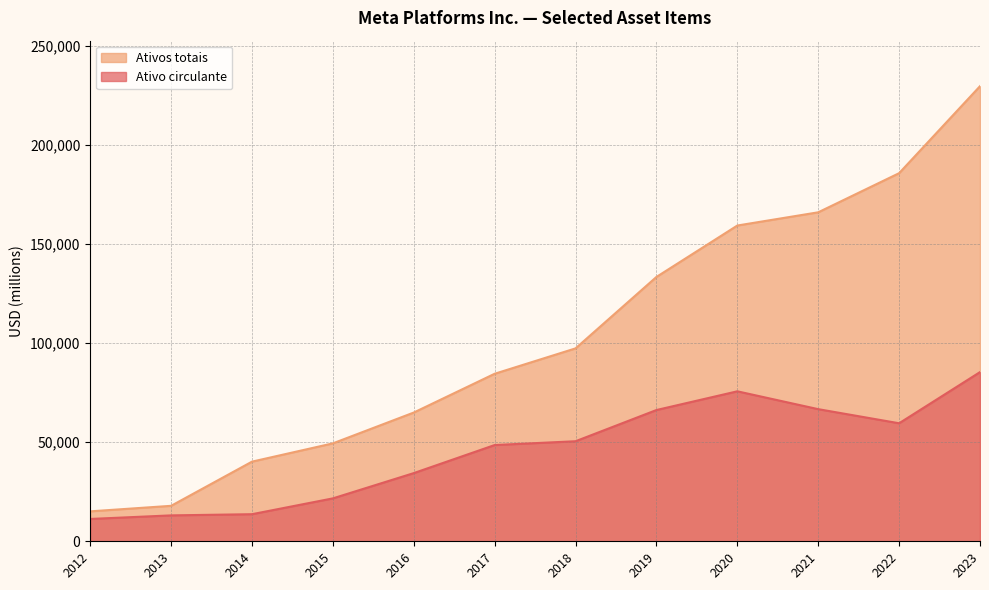

The value of Ativo circulante at 2013 is 13070. True or false?

True